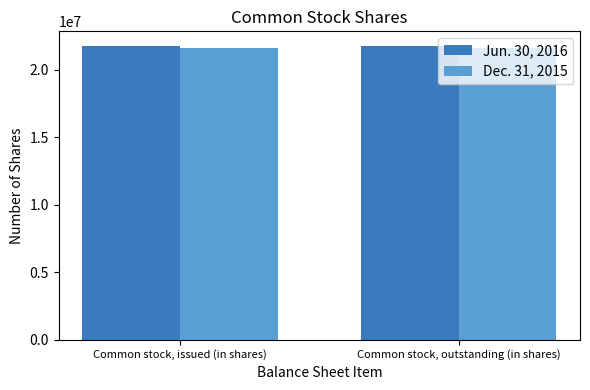

What is the label of the 2nd bar from the left?

Common stock, outstanding (in shares)